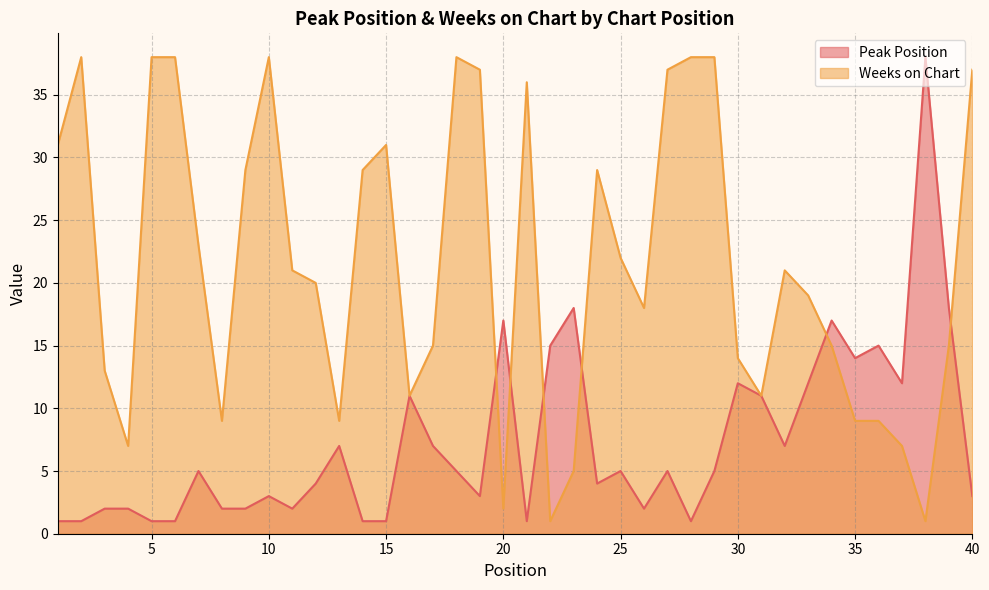

What is the lowest value of the Weeks on Chart series?

1